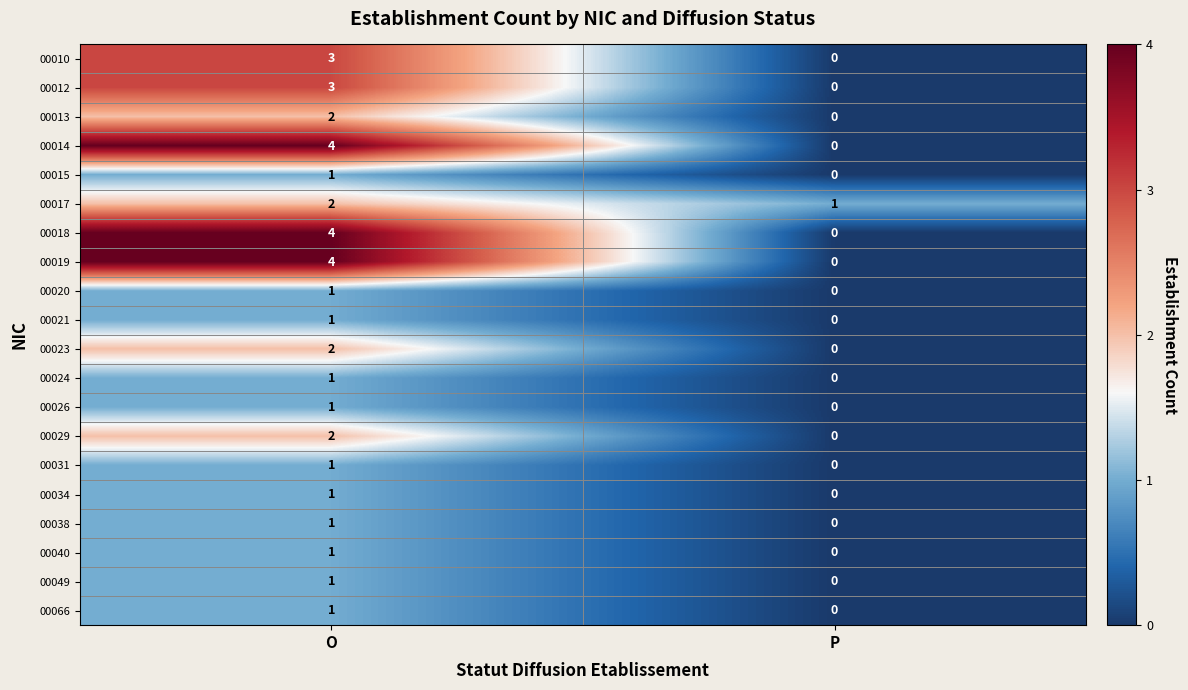

Is it true that 00012 equals 0 at P?

True